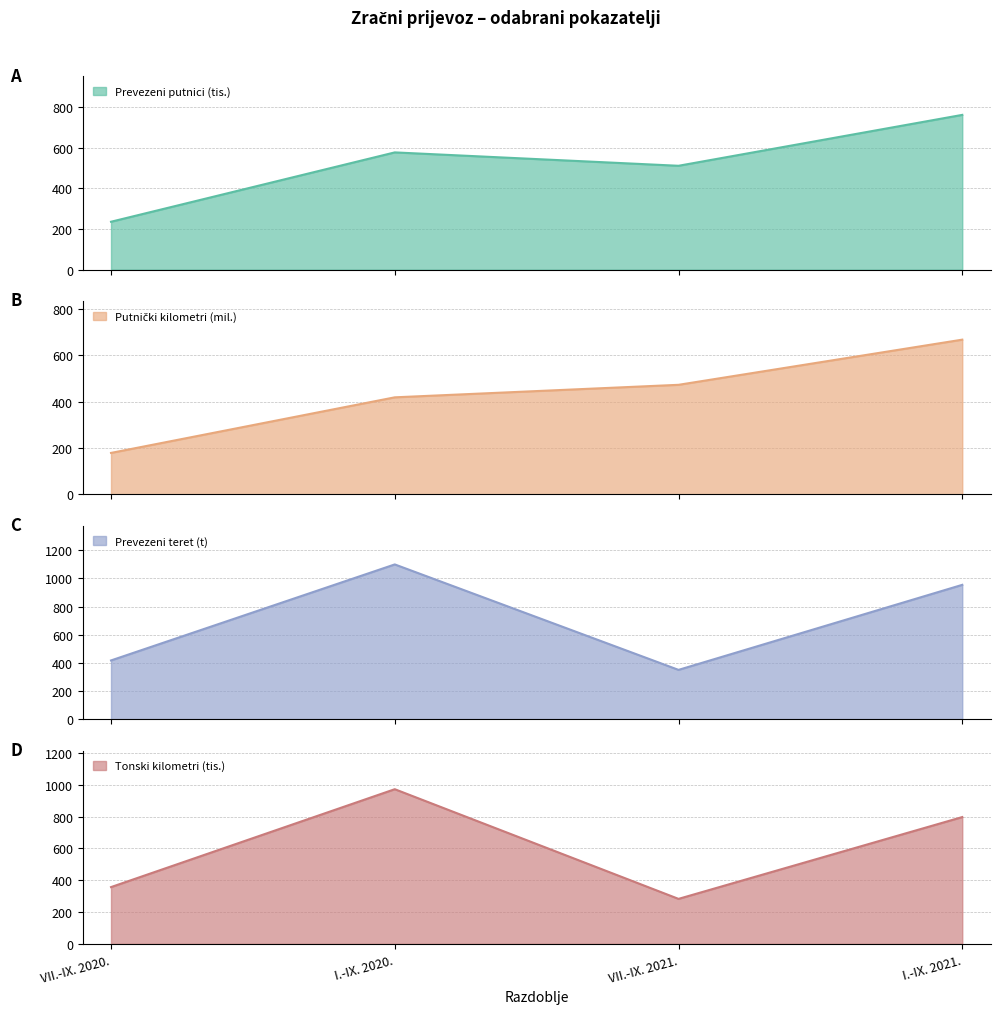

True or false: Prevezeni teret (t) and Tonski kilometri (tis.) cross at least once.

False